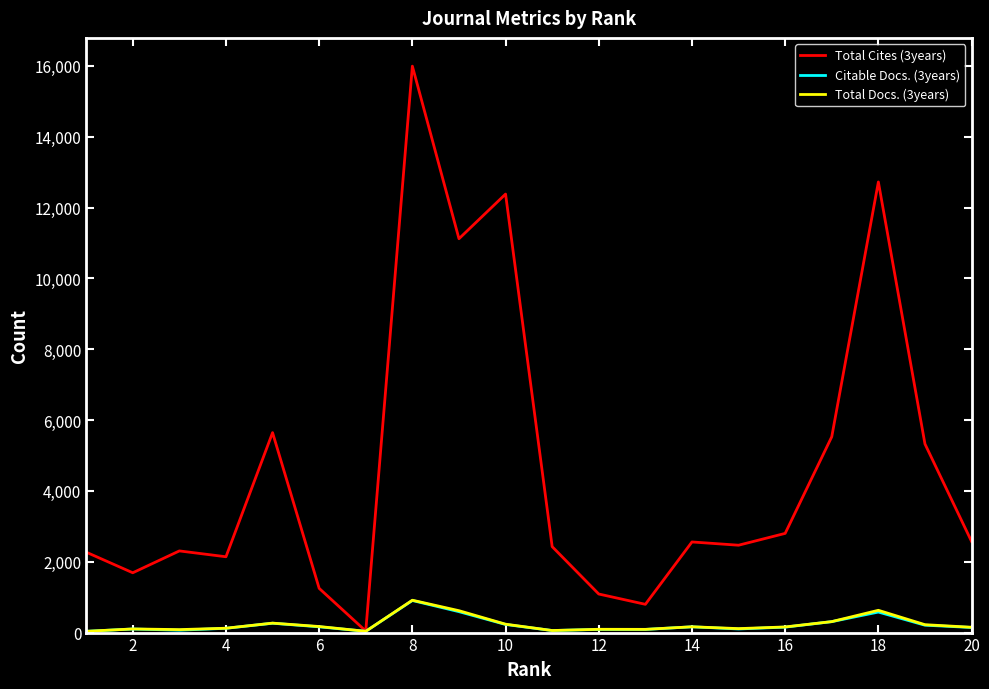

What is the maximum value shown in the chart?

15994